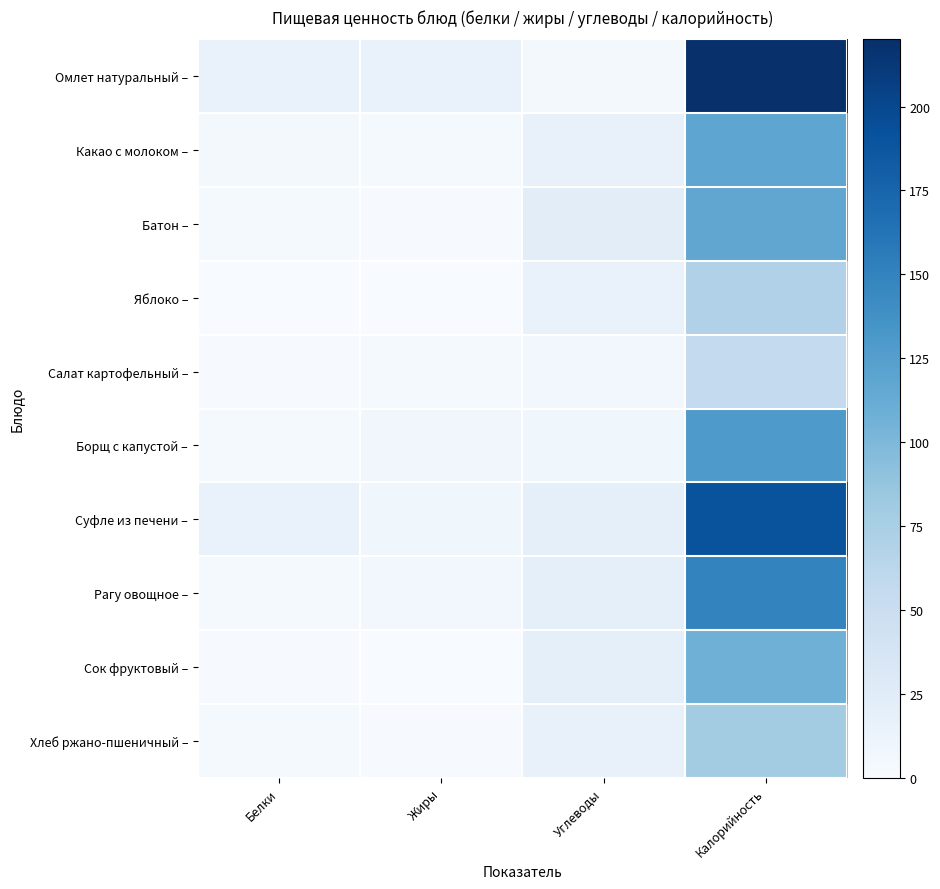

Reading left to right, transcribe all the data shown in this chart.

Омлет натуральный –: Белки=15	Жиры=15	Углеводы=5	Калорийность=220
Какао с молоком –: Белки=4	Жиры=3	Углеводы=16	Калорийность=118
Батон –: Белки=3	Жиры=1	Углеводы=23	Калорийность=117
Яблоко –: Белки=0	Жиры=0	Углеводы=15	Калорийность=70
Салат картофельный –: Белки=1	Жиры=3	Углеводы=6	Калорийность=56
Борщ с капустой –: Белки=3	Жиры=7	Углеводы=8	Калорийность=129
Суфле из печени –: Белки=15	Жиры=8	Углеводы=19	Калорийность=190
Рагу овощное –: Белки=3	Жиры=6	Углеводы=19	Калорийность=149
Сок фруктовый –: Белки=1	Жиры=0	Углеводы=20	Калорийность=108
Хлеб ржано-пшеничный –: Белки=3	Жиры=1	Углеводы=16	Калорийность=79